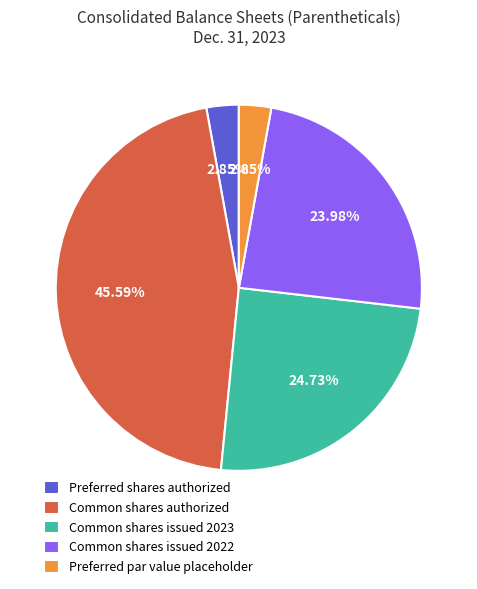

Combined, do Preferred shares authorized and Common shares authorized account for over 50%?

No